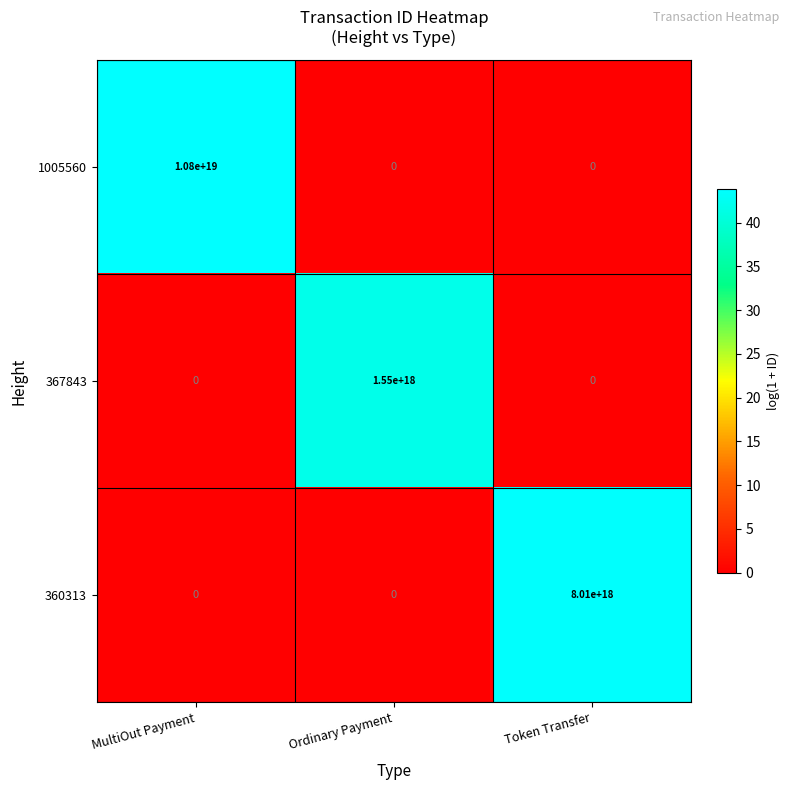

Which series has the widest spread of values?

1005560